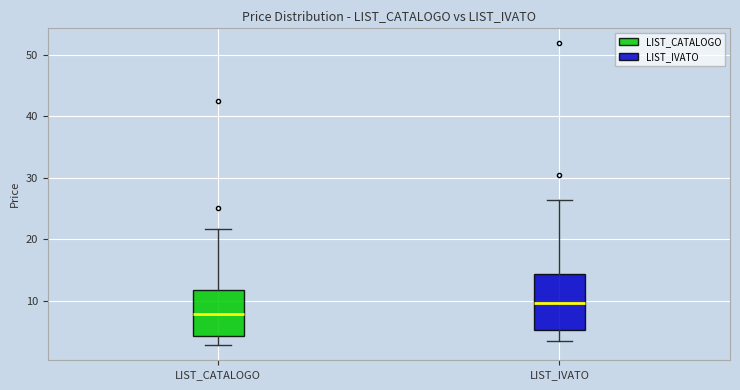

Reading left to right, read every box against the y-axis: the position of its median line, the range the box covers, and the ends of its whiskers. The values are not printed on the chart, so give them approximately, as read against the axis.

LIST_CATALOGO: median 8, box 4 to 12, whiskers 3 to 22
LIST_IVATO: median 10, box 5 to 14, whiskers 3 to 26